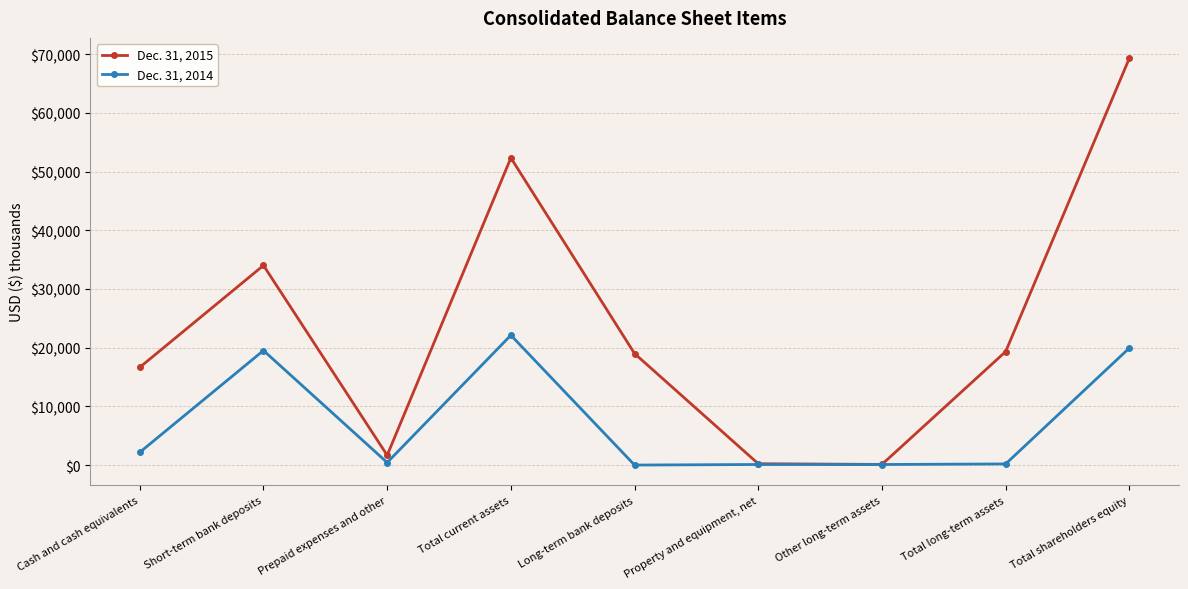

Which series has the widest spread of values?

Dec. 31, 2015